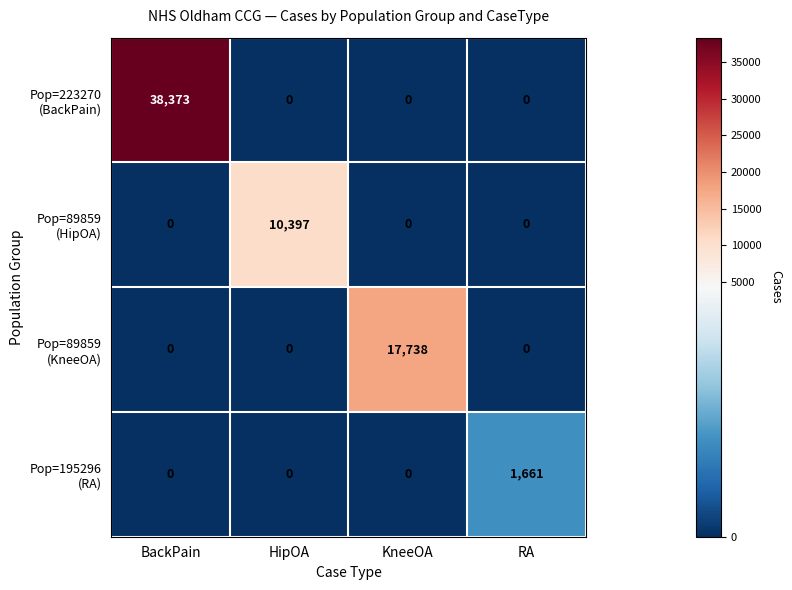

At which category is the sum across all series the highest?

BackPain